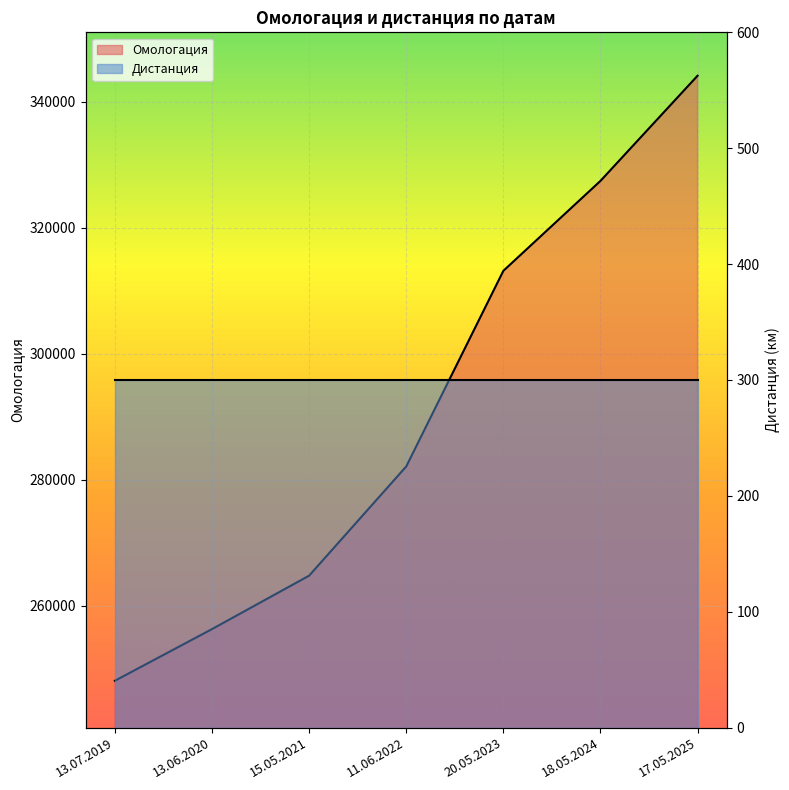

List the labels in order of value, smallest first.

13.07.2019, 13.06.2020, 15.05.2021, 11.06.2022, 20.05.2023, 18.05.2024, 17.05.2025